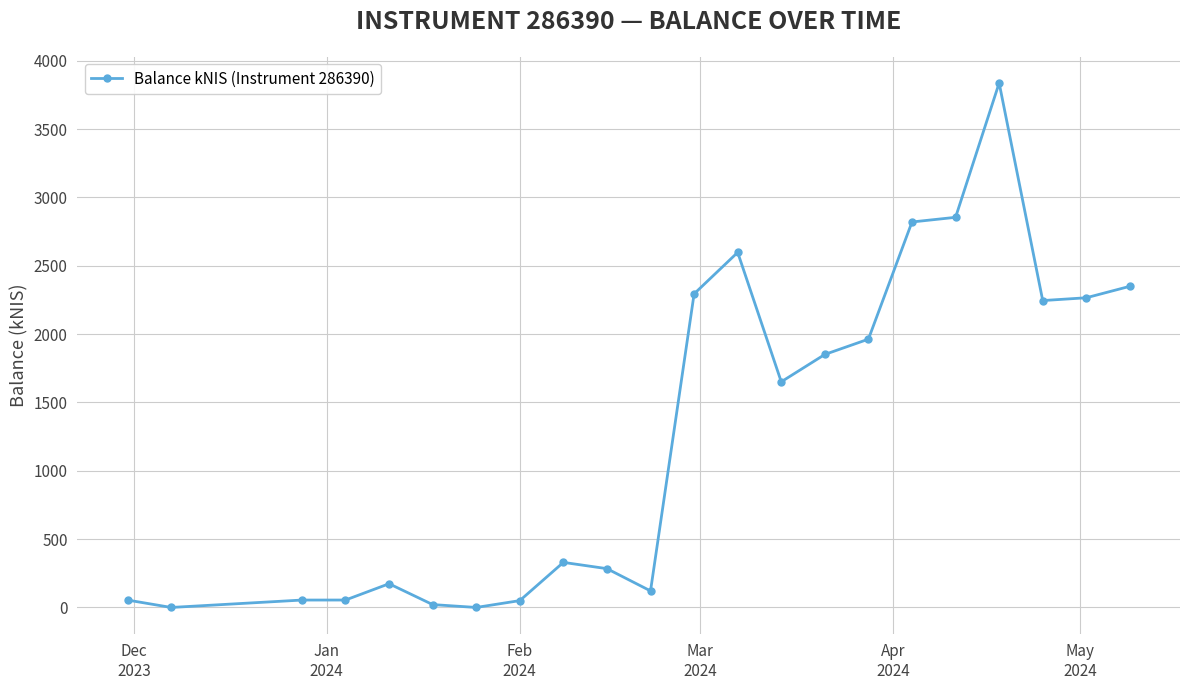

What is the difference between the maximum and minimum values?

3836.6